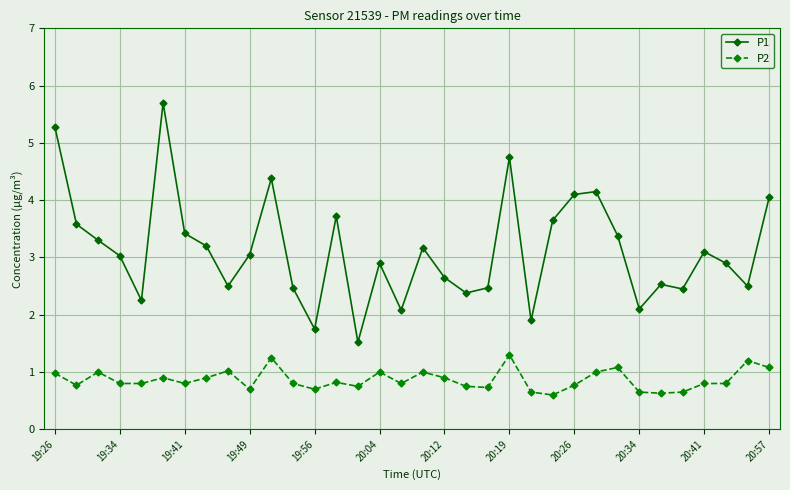

Does the chart display data point markers on the line(s)?

Yes